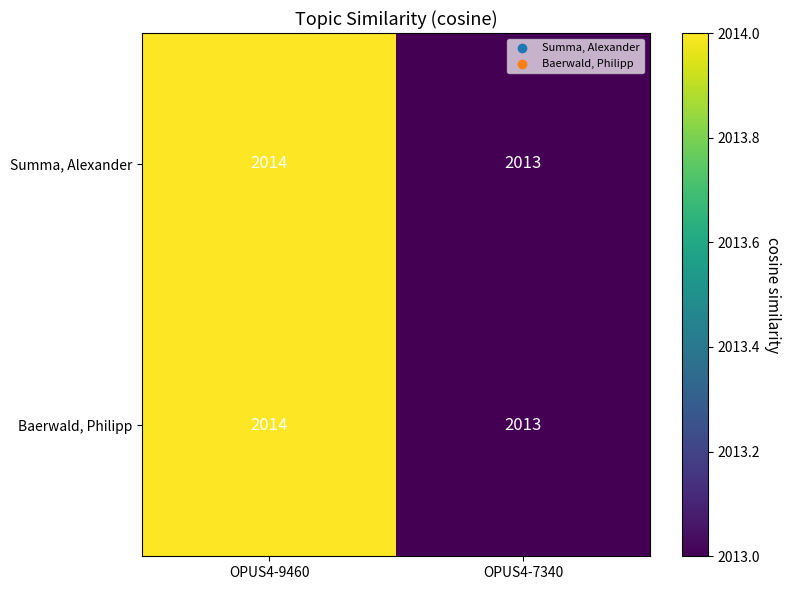

Is the value of Baerwald, Philipp at OPUS4-9460 greater than the value of Summa, Alexander at OPUS4-7340?

Yes